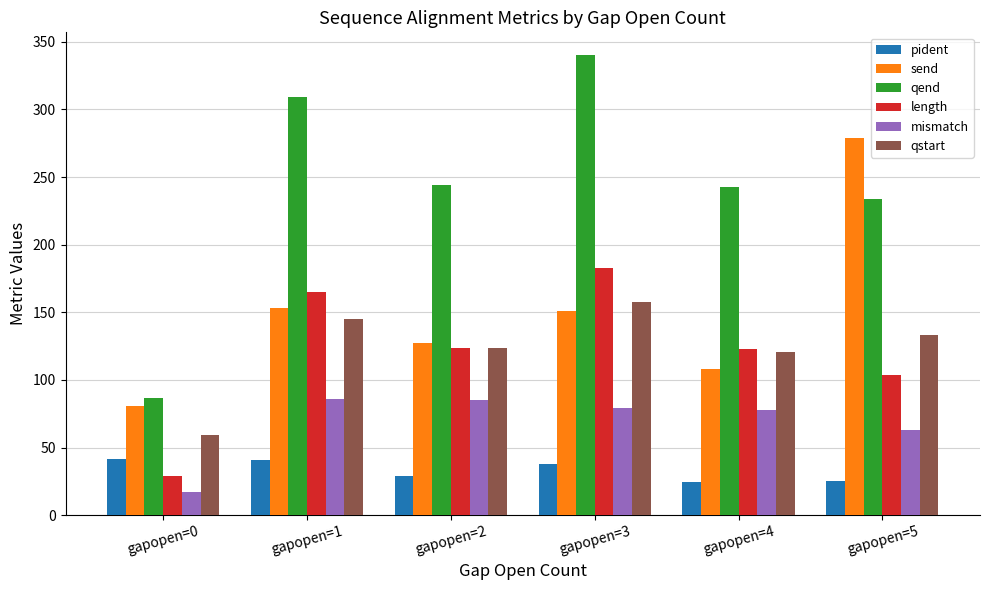

How many data points does each series have?

6